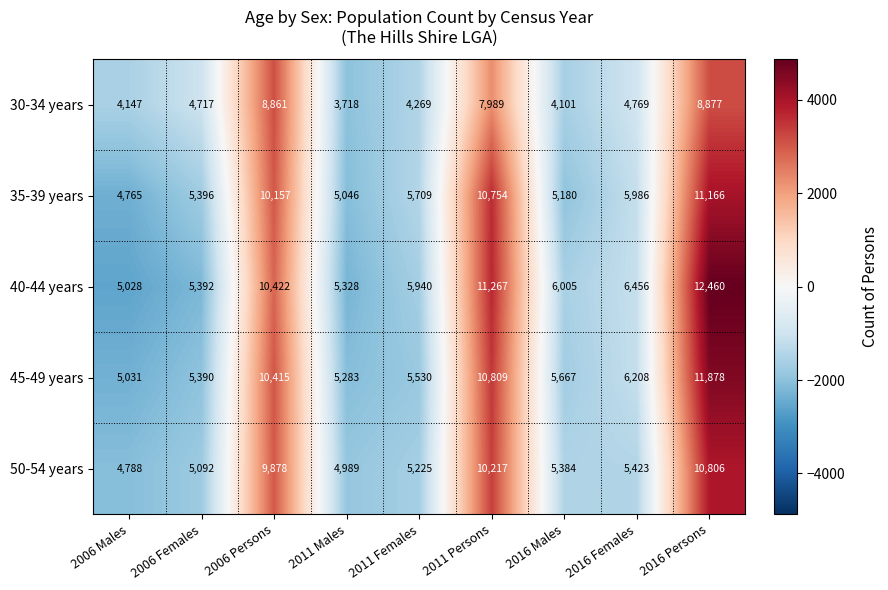

Which category has the highest value in the 35-39 years series?

2016 Persons